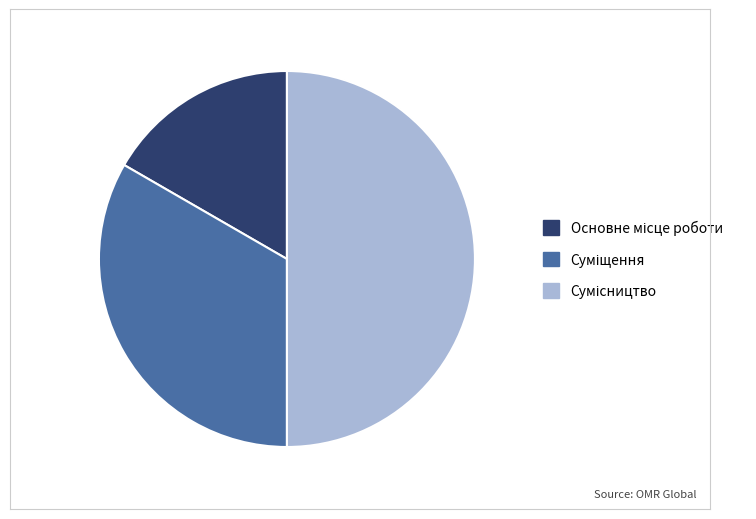

To the nearest percent, what portion does Суміщення represent?

33%